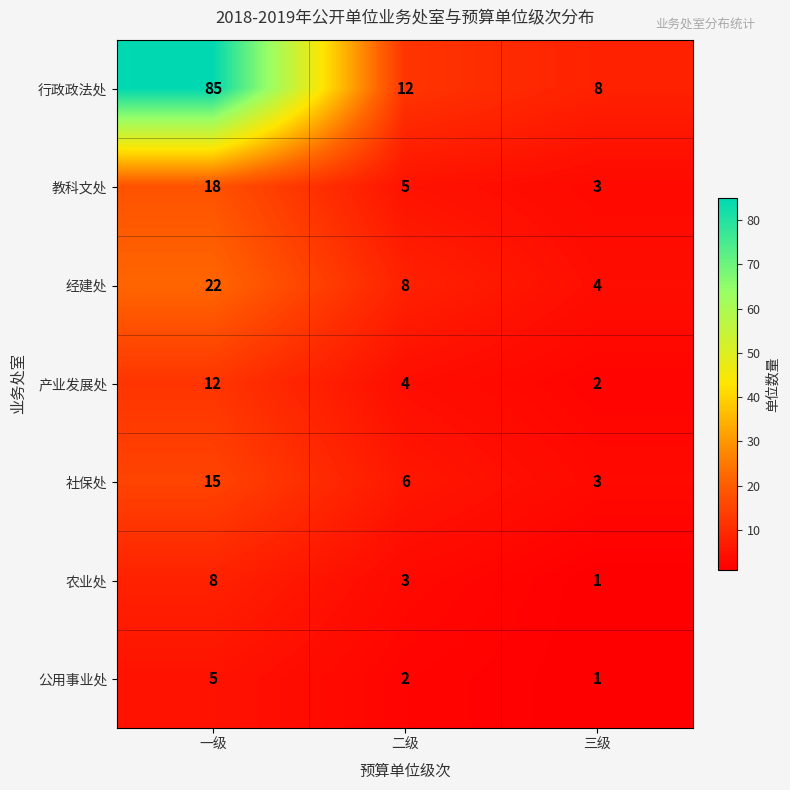

What value does the 社保处 series have at 二级?

6